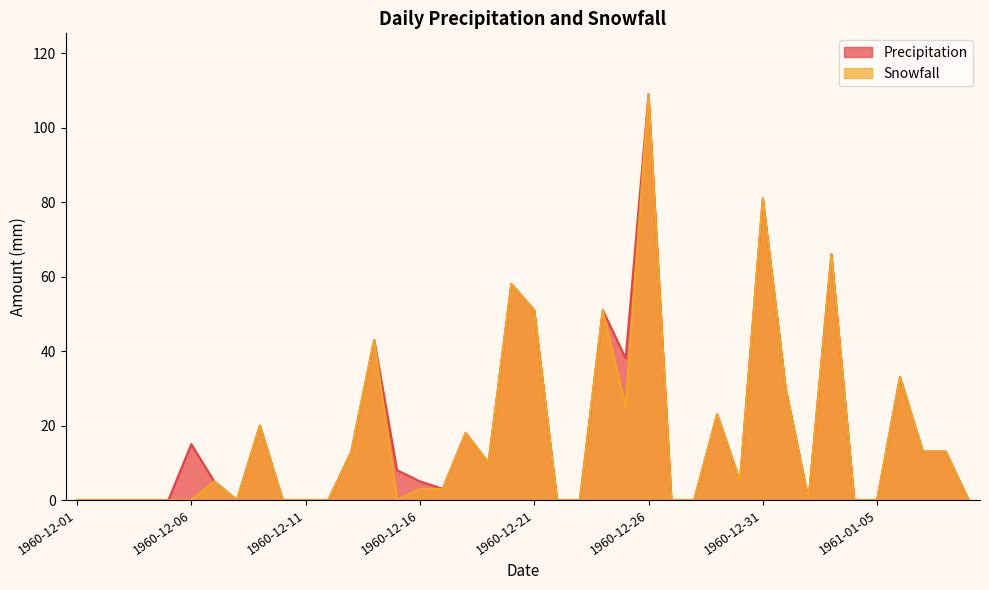

True or false: Snowfall has more than 0 points higher than both neighbors.

True